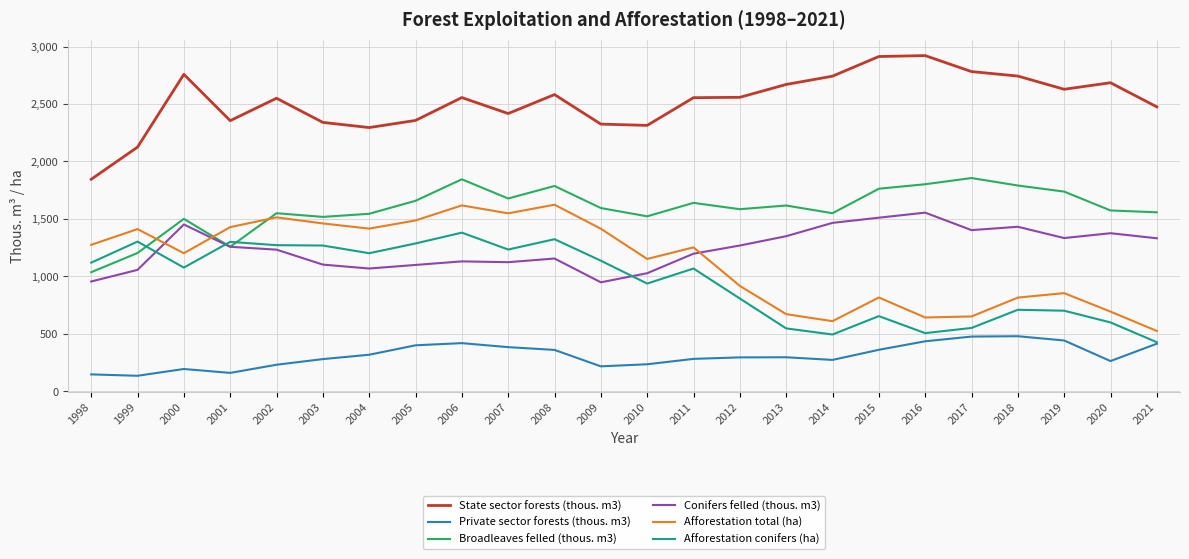

Is it true that Broadleaves felled (thous. m3) equals 1170 at 2017?

False